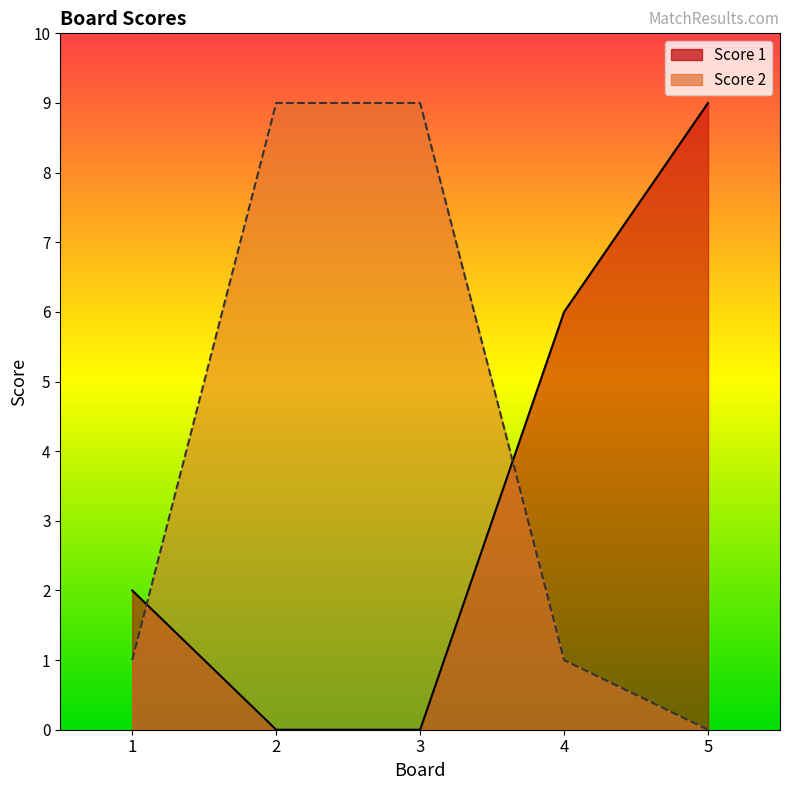

At which label is Score 2 closest to 4?

1